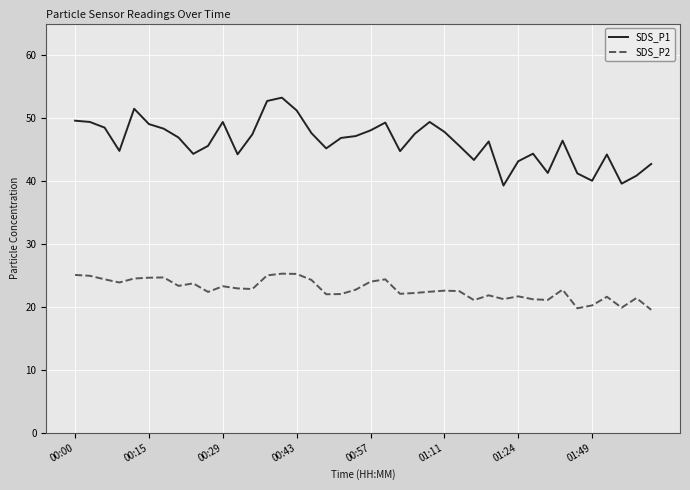

True or false: SDS_P2 and SDS_P1 cross at least once.

False